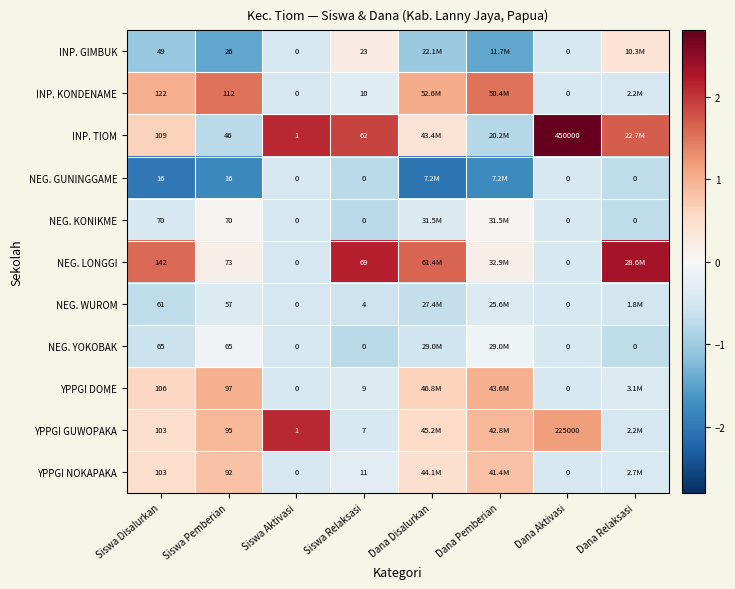

Which series changed the most between Siswa Aktivasi and Siswa Relaksasi?

NEG. LONGGI